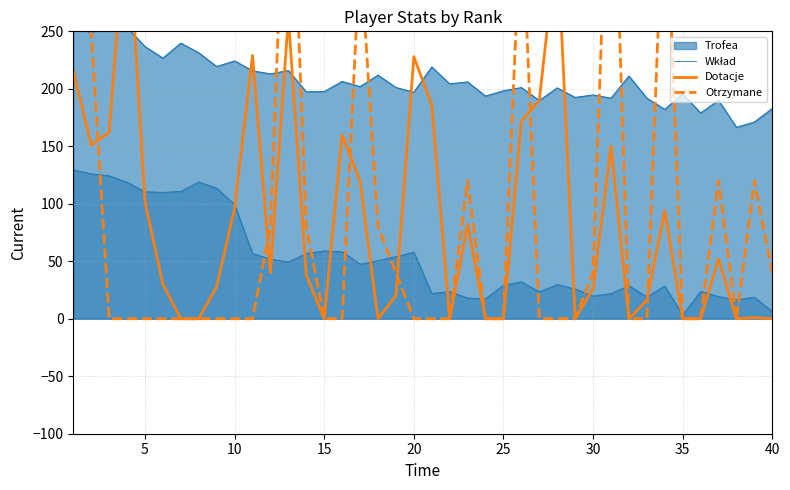

Does the chart have visible grid lines?

Yes